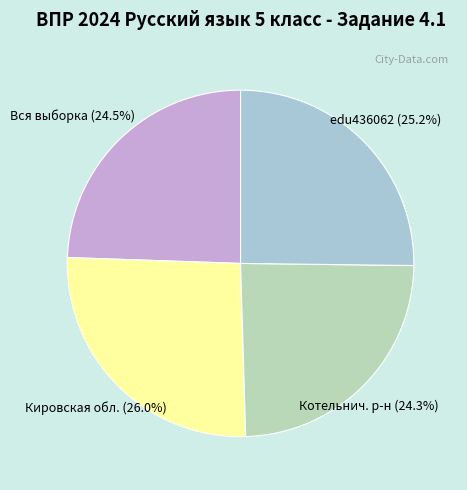

To the nearest percent, what is the difference between the largest and smallest slice percentages?

2%